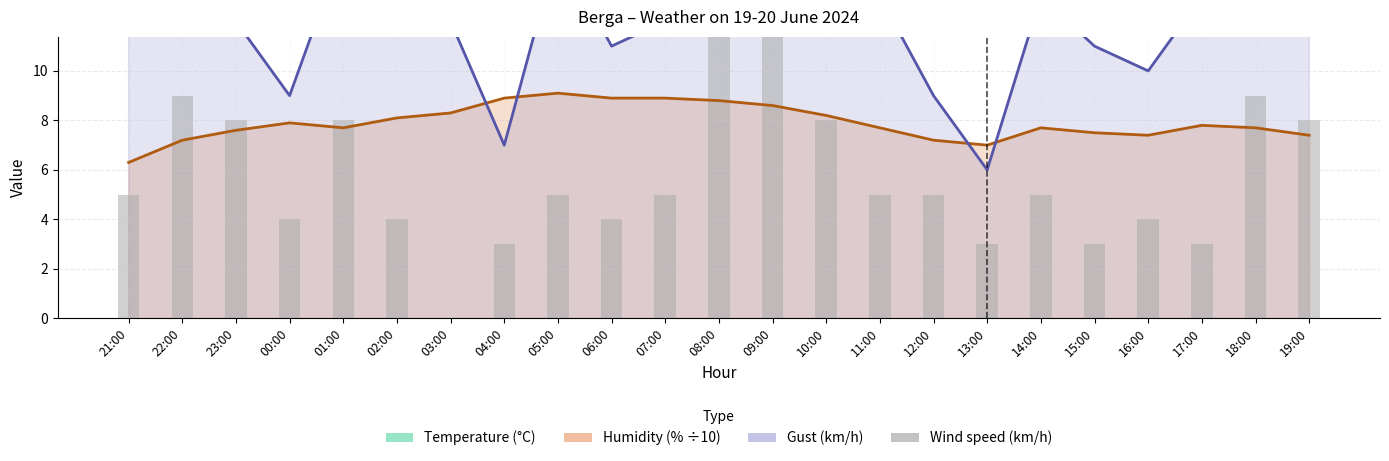

What is the label of the 15th bar from the right?

05:00